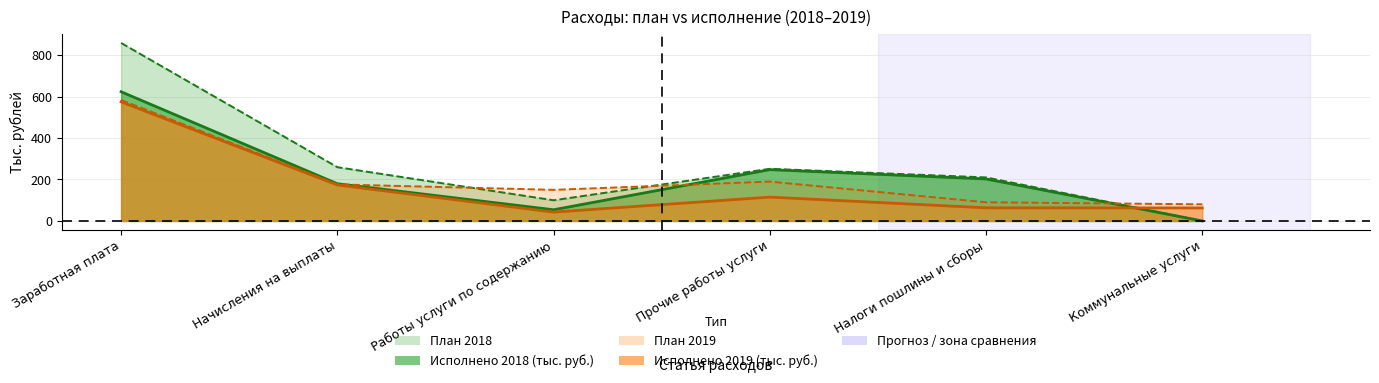

What is the lowest value of the Исполнено 2019 (тыс. руб.) series?

42.5